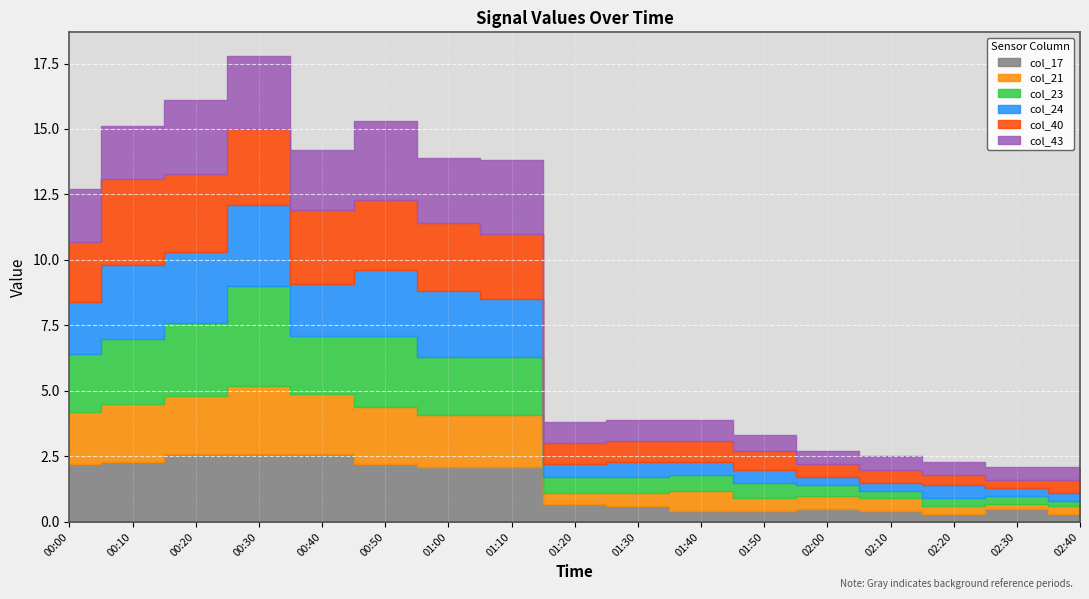

What is the average value of the col_40 series?

1.6